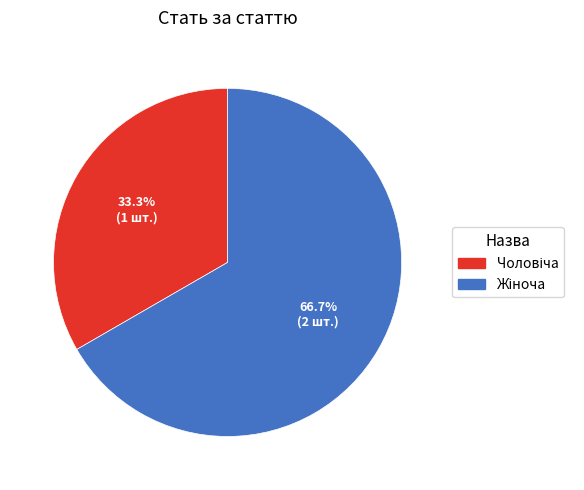

Is there a majority slice in this chart?

Yes